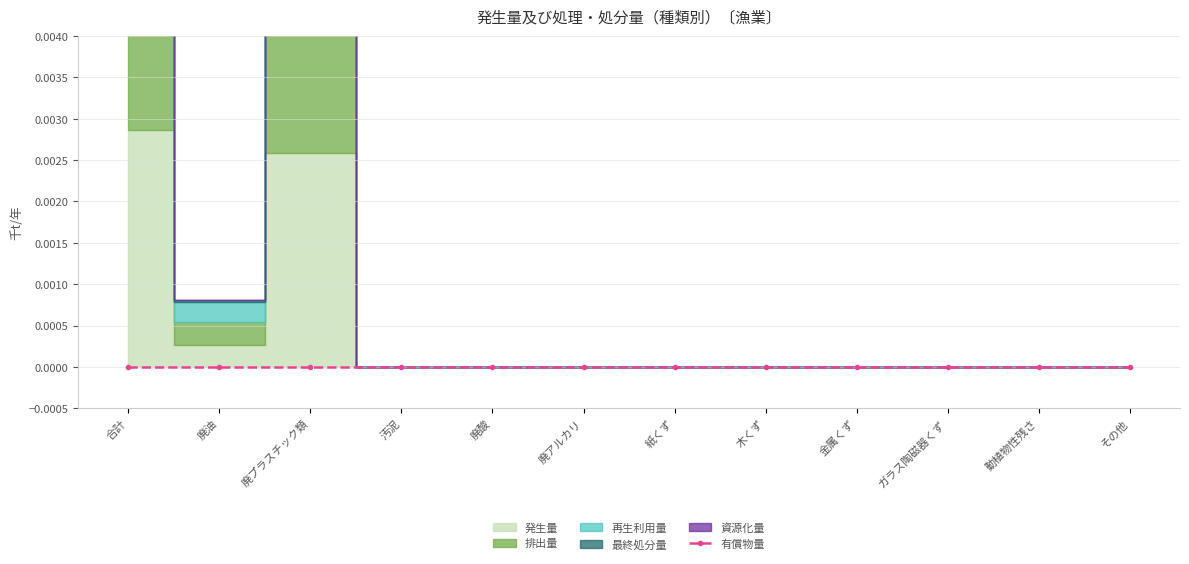

Is the value of 資源化量 at その他 greater than the value of 排出量 at その他?

No